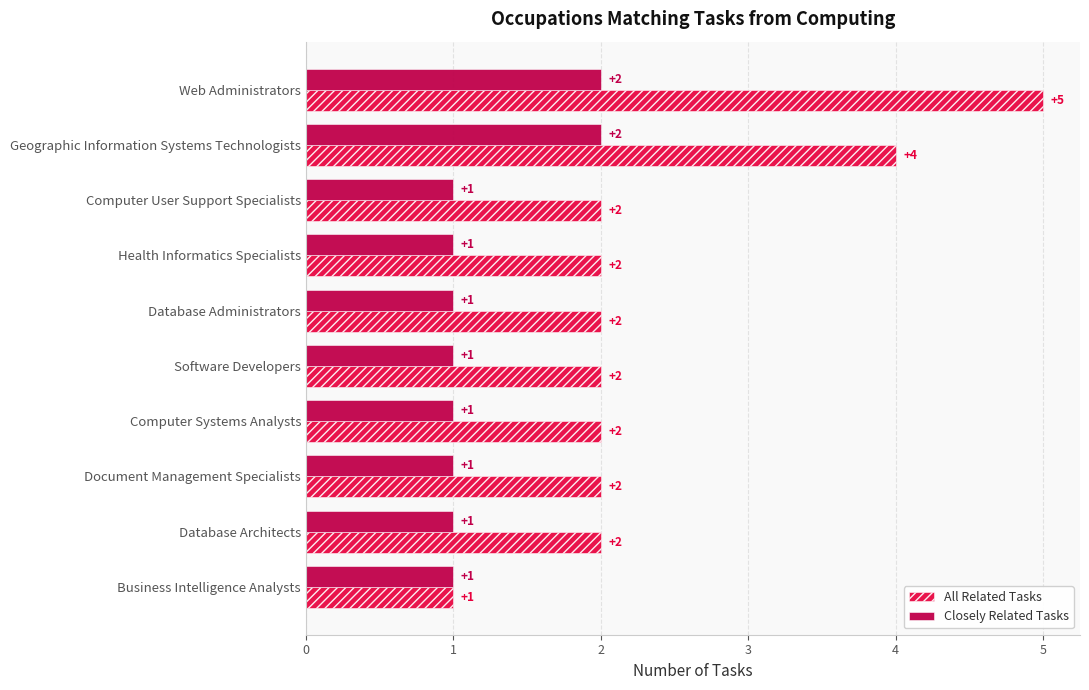

What is the sum of all All Related Tasks values?

24